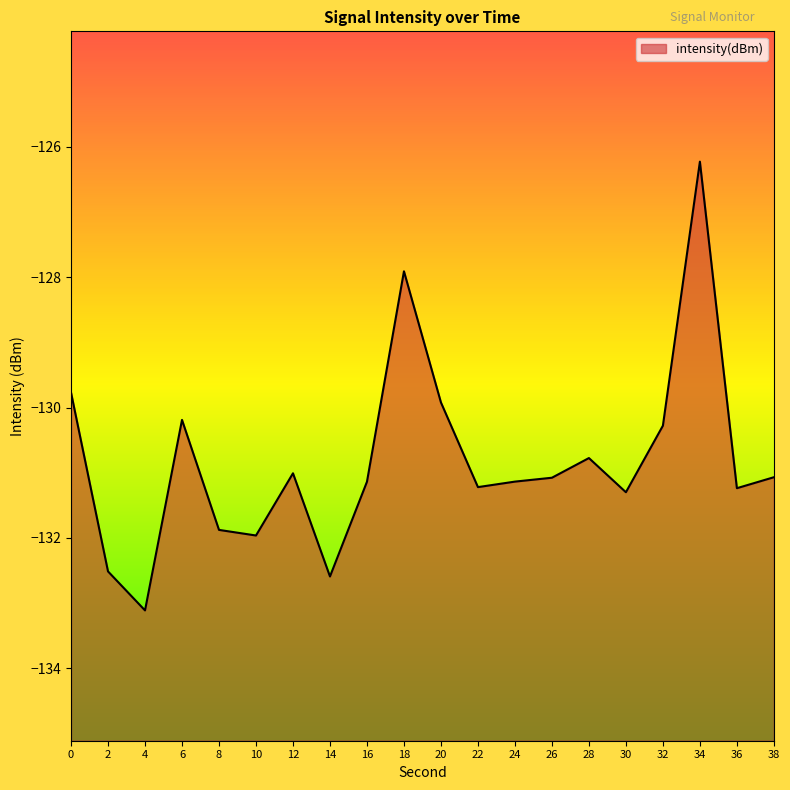

Reading right to left, list all the values displayed in this chart.

-131.1	-131.2	-126.2	-130.3	-131.3	-130.8	-131.1	-131.1	-131.2	-129.9	-127.9	-131.1	-132.6	-131.0	-132.0	-131.9	-130.2	-133.1	-132.5	-129.8